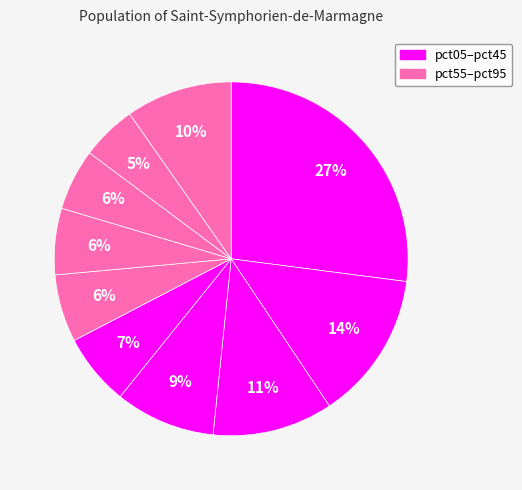

How many slices are in this pie chart?

10